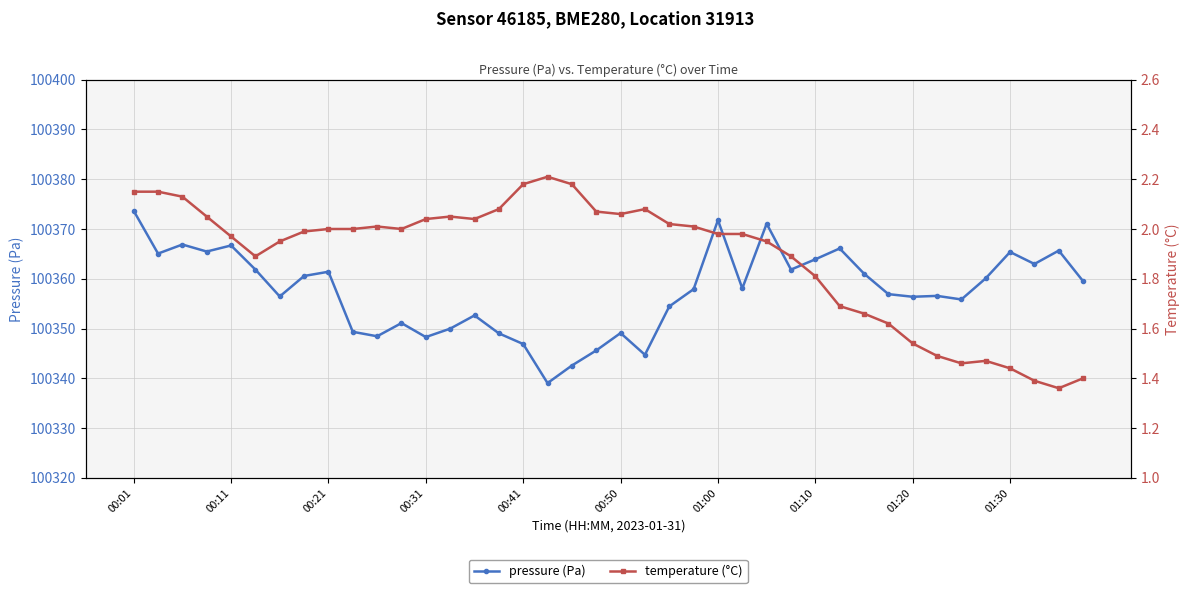

What is the highest value of the temperature (°C) series?

2.2